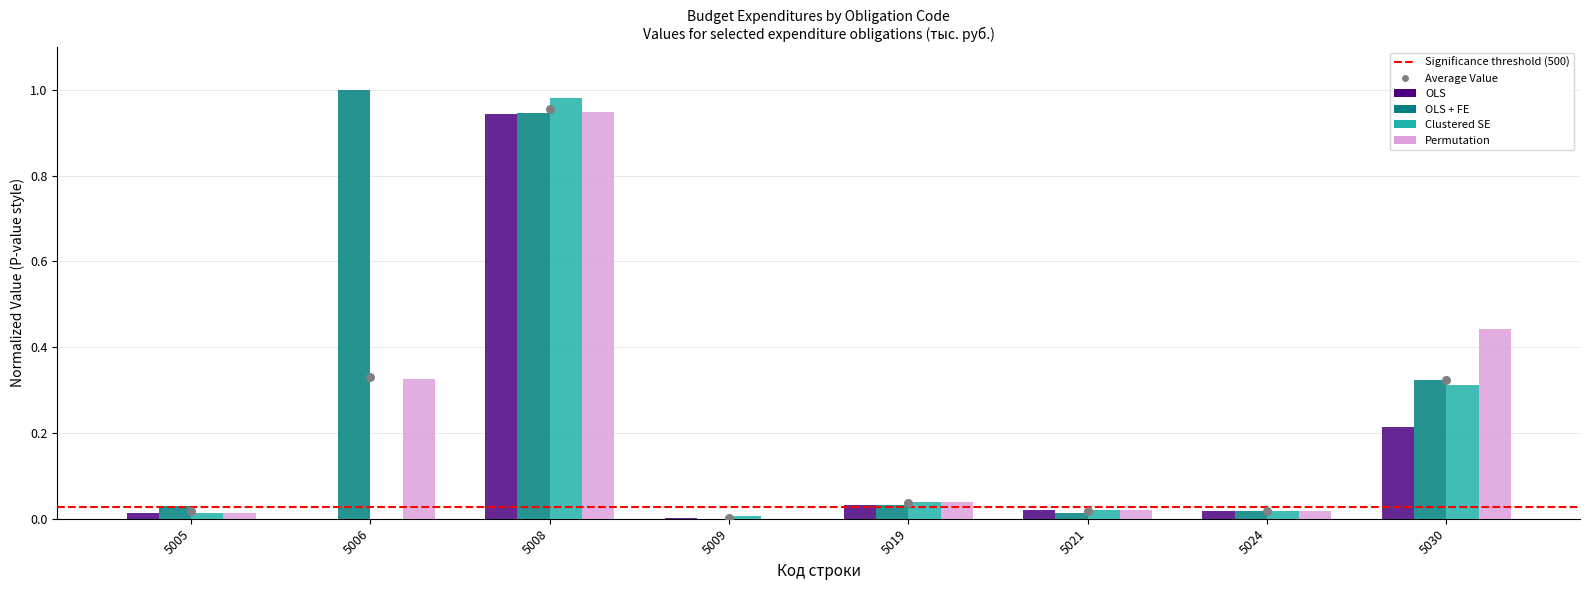

Is the value of Clustered SE at 5019 greater than the value of Permutation at 5019?

No